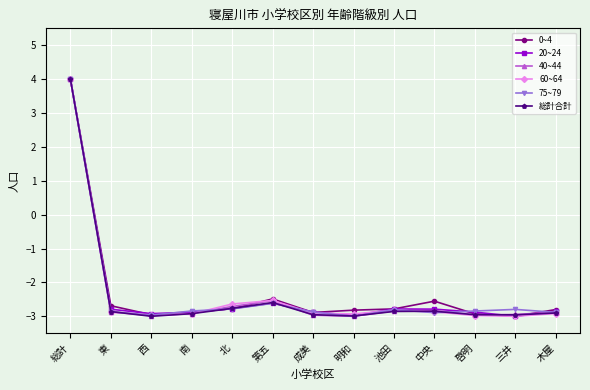

How many values in the 40~44 series exceed -2?

1